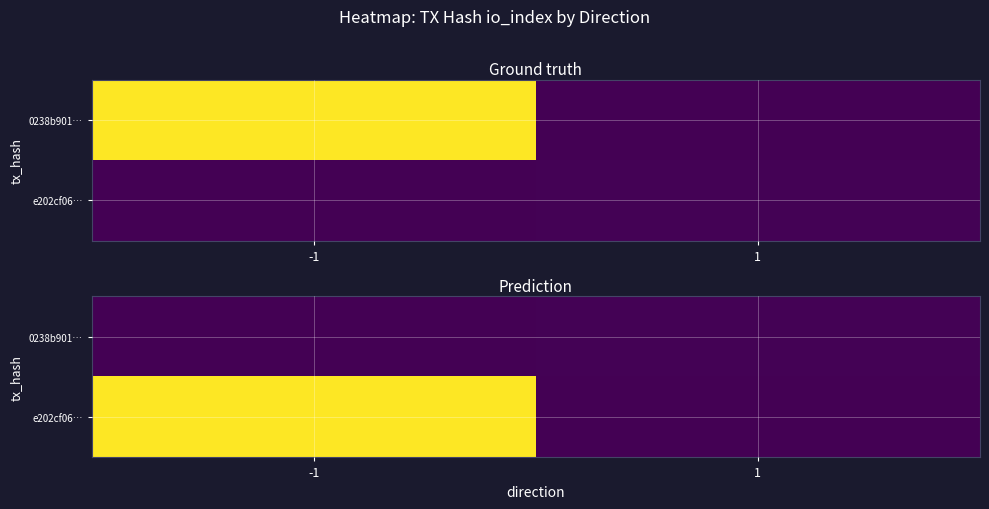

At which label does e202cf06… reach its peak?

-1